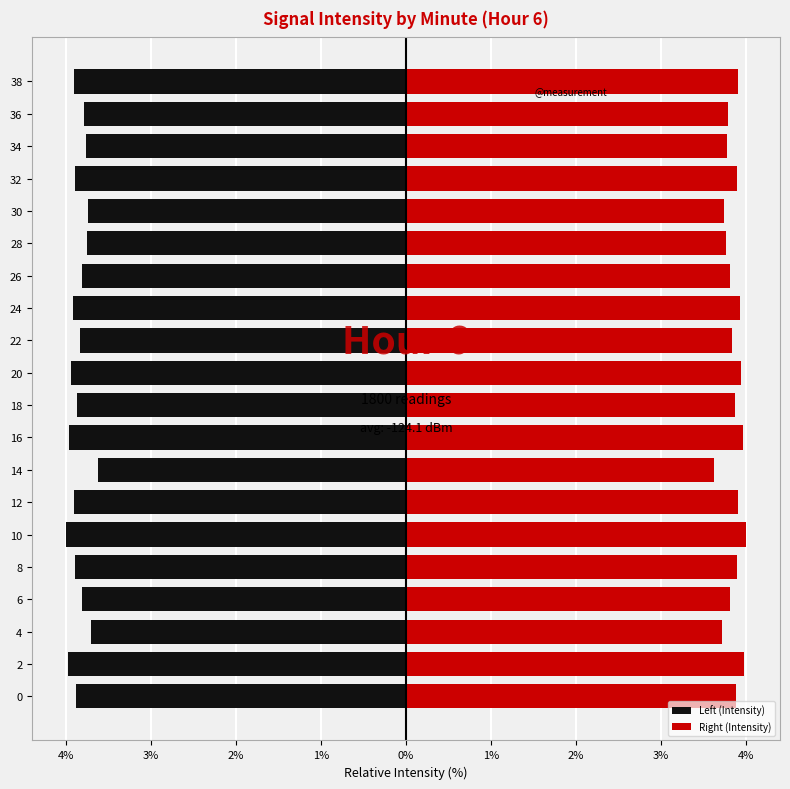

What is the difference between the maximum and minimum values in the Right (Intensity) series?

0.4